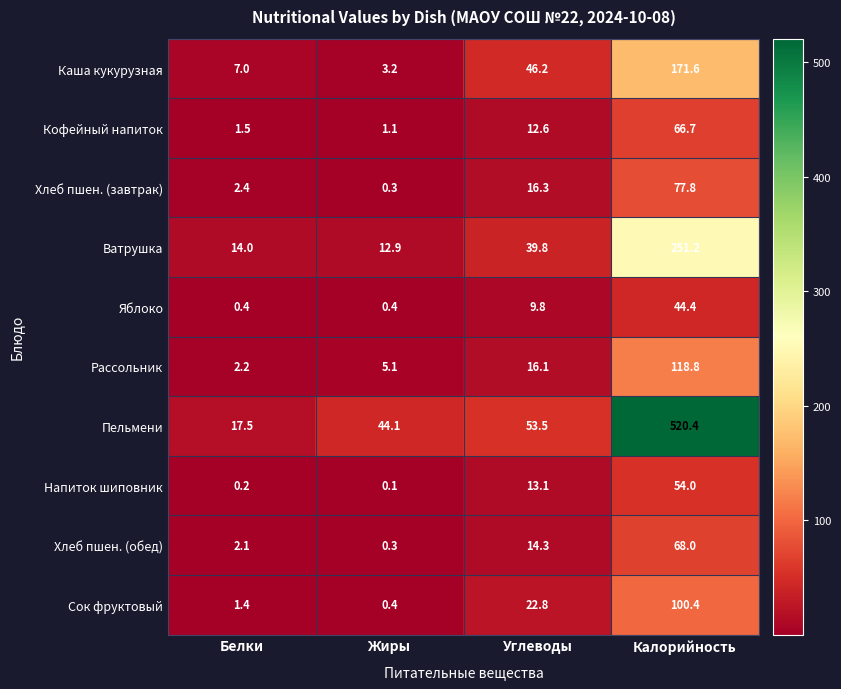

At which category is the sum across all series the highest?

Калорийность